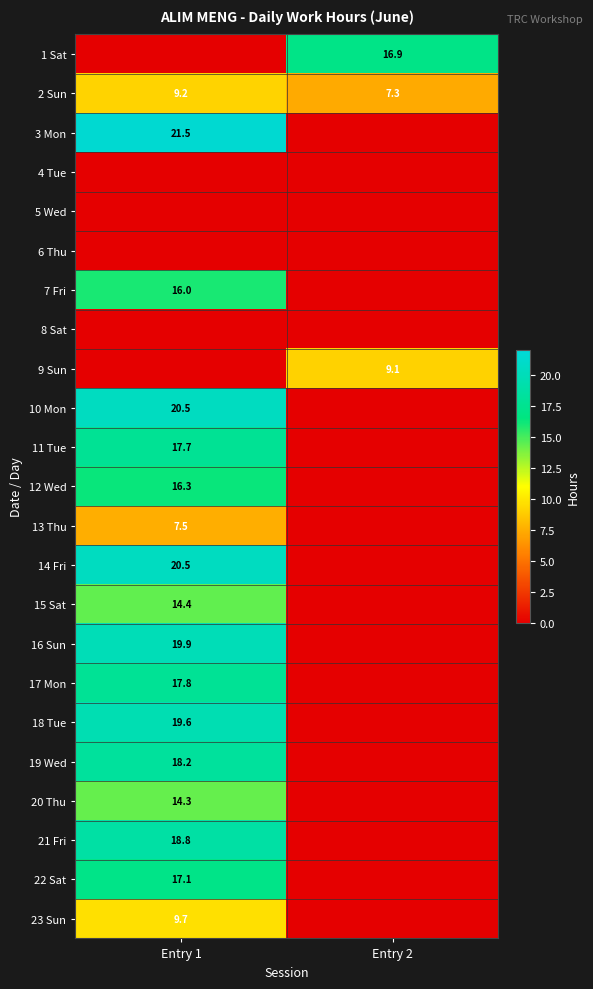

The 23 Sun series shows 9.7 at Entry 1. True or false?

True